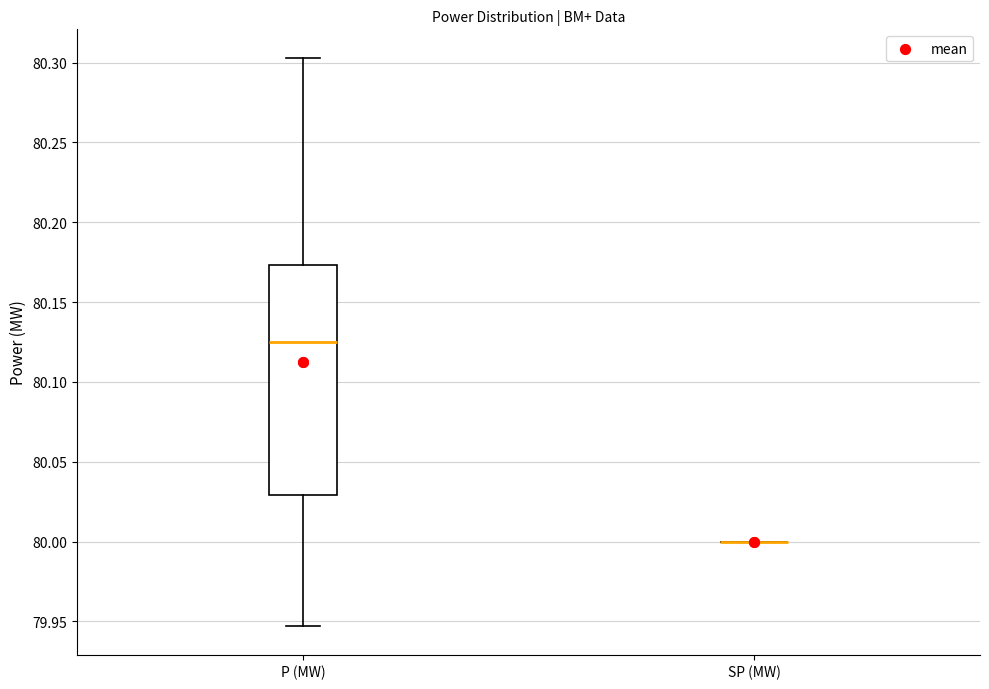

Reading left to right, read every box against the y-axis: the position of its median line, the range the box covers, and the ends of its whiskers. The values are not printed on the chart, so give them approximately, as read against the axis.

P (MW): median 80.125, box 80.030 to 80.175, whiskers 79.945 to 80.305
SP (MW): box collapsed to a line at 80.000, whiskers 80.000 to 80.000